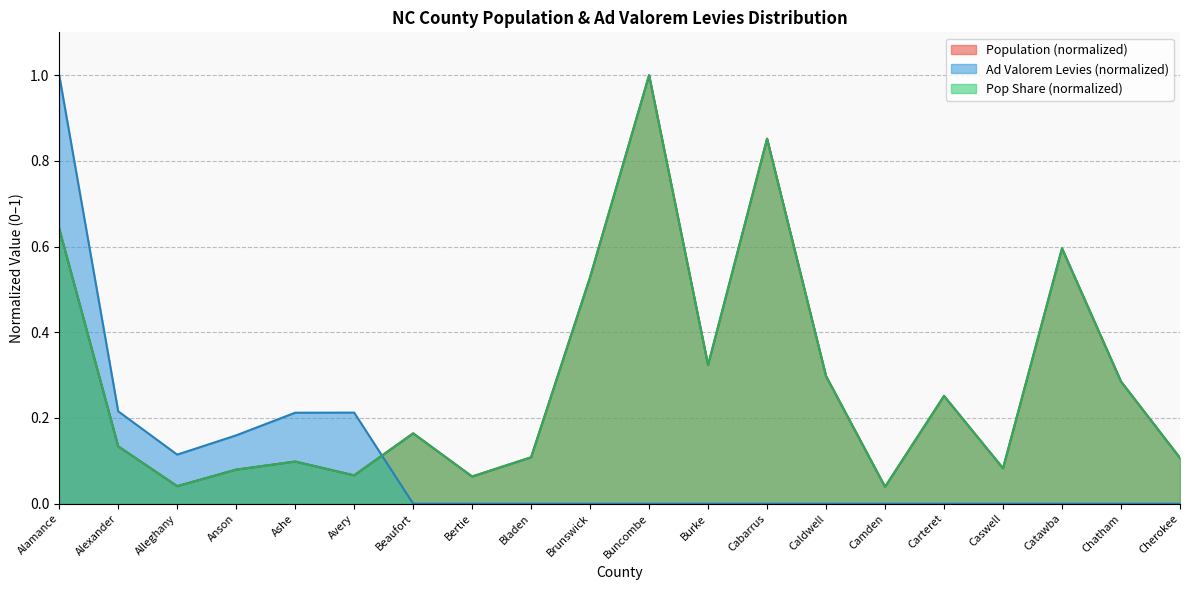

Which series changed the most between Alamance and Catawba?

Ad Valorem Levies (normalized)